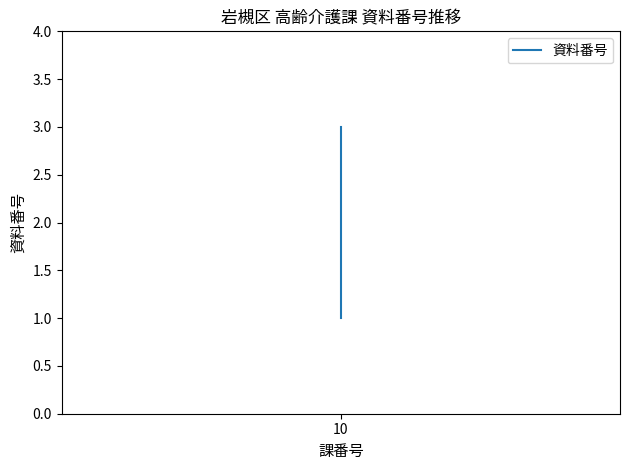

How many lines are shown in the chart?

1